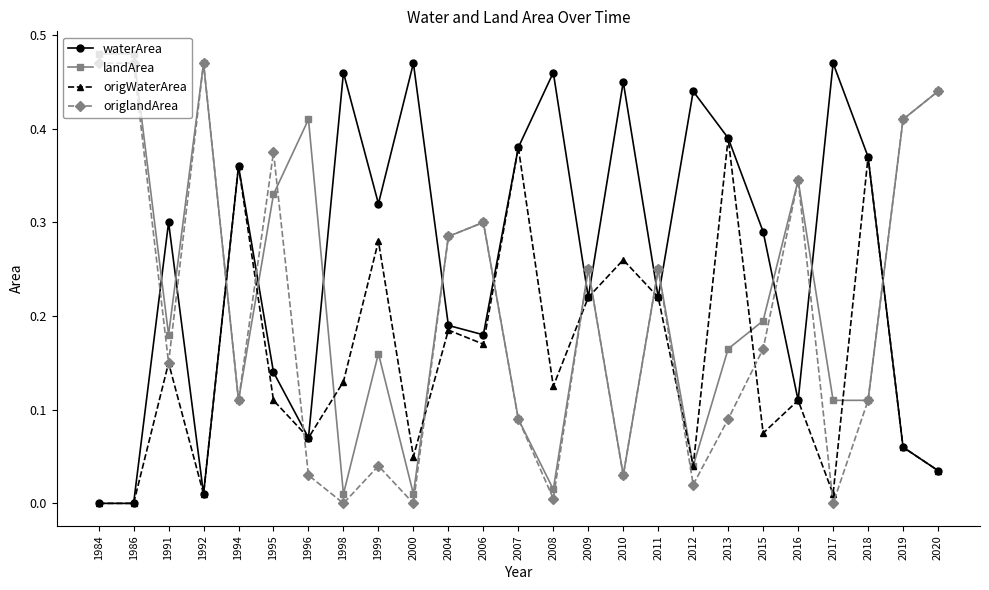

Is the value of landArea at 1996 greater than the value of origlandArea at 2010?

Yes